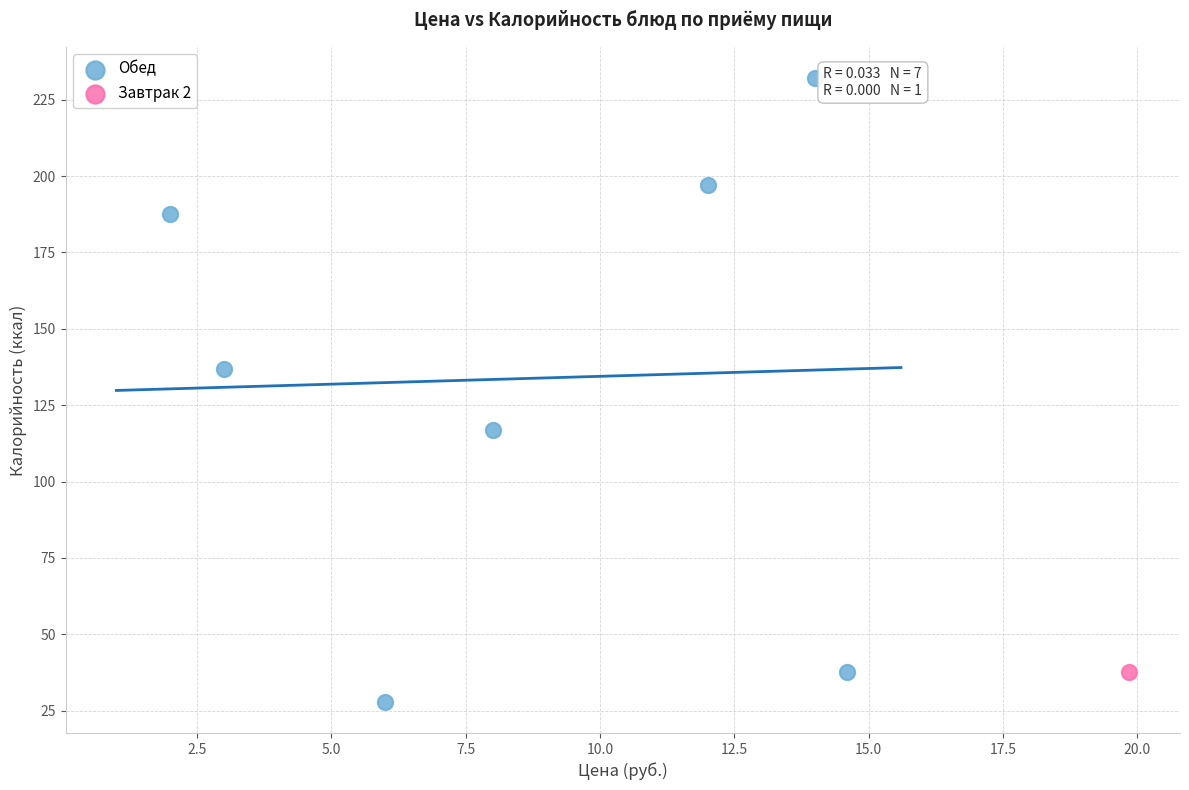

What are all the series names shown in the legend?

Обед, Завтрак 2